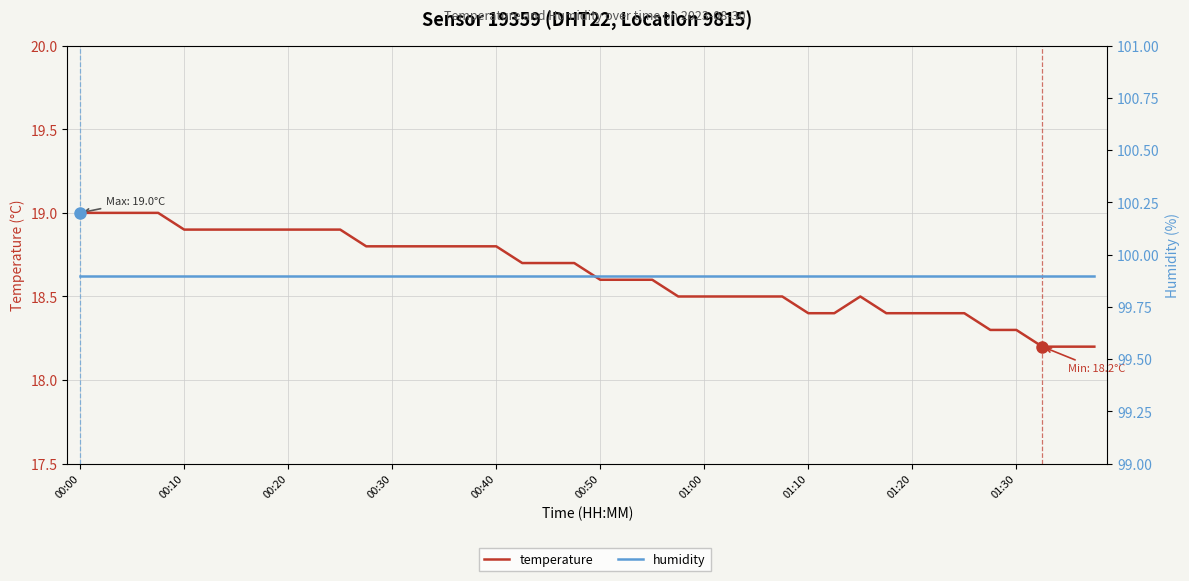

How many lines are shown in the chart?

2